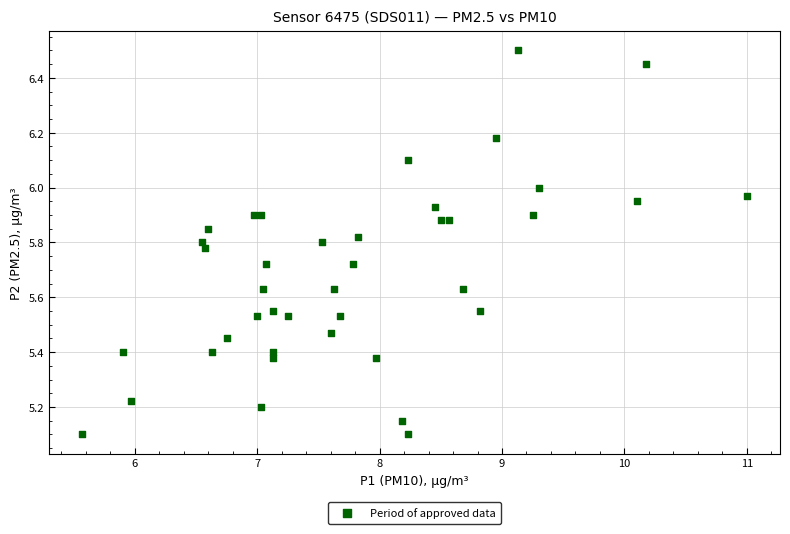

What is the range of Y values (max minus min)?

1.4